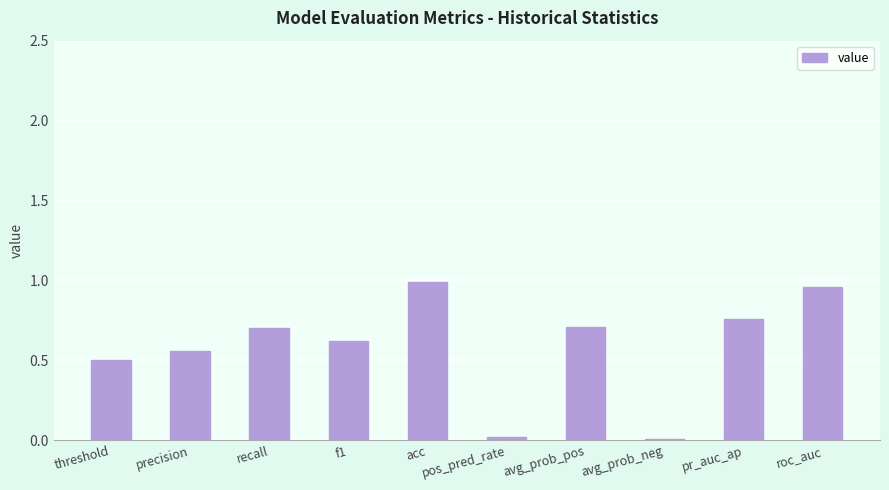

The value at recall is 0.4. True or false?

False